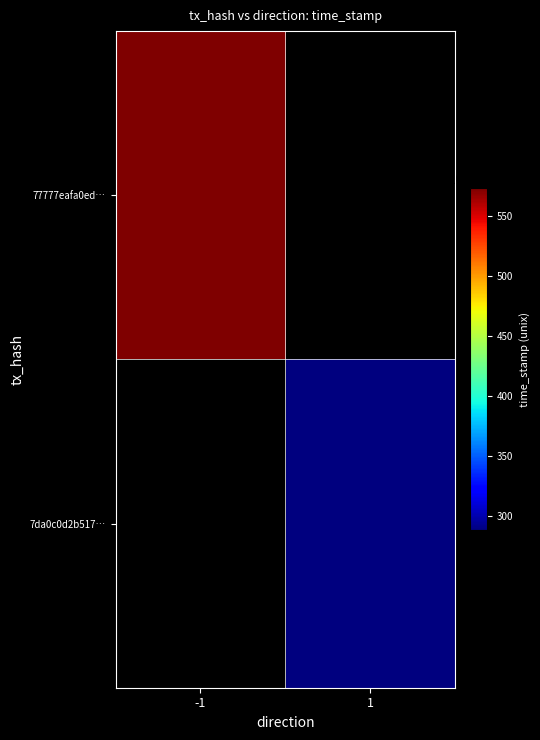

Rank the series at direction from highest to lowest value.

7da0c0d2b5171413dad5db141c943748c642fff, 77777eafa0ed3042838f769f337fd91af28b92b